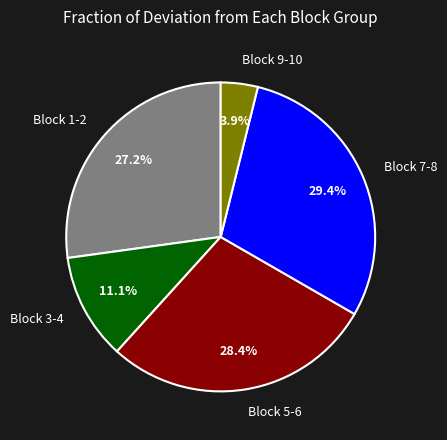

Between Block 7-8 and Block 5-6, which is larger?

Block 7-8